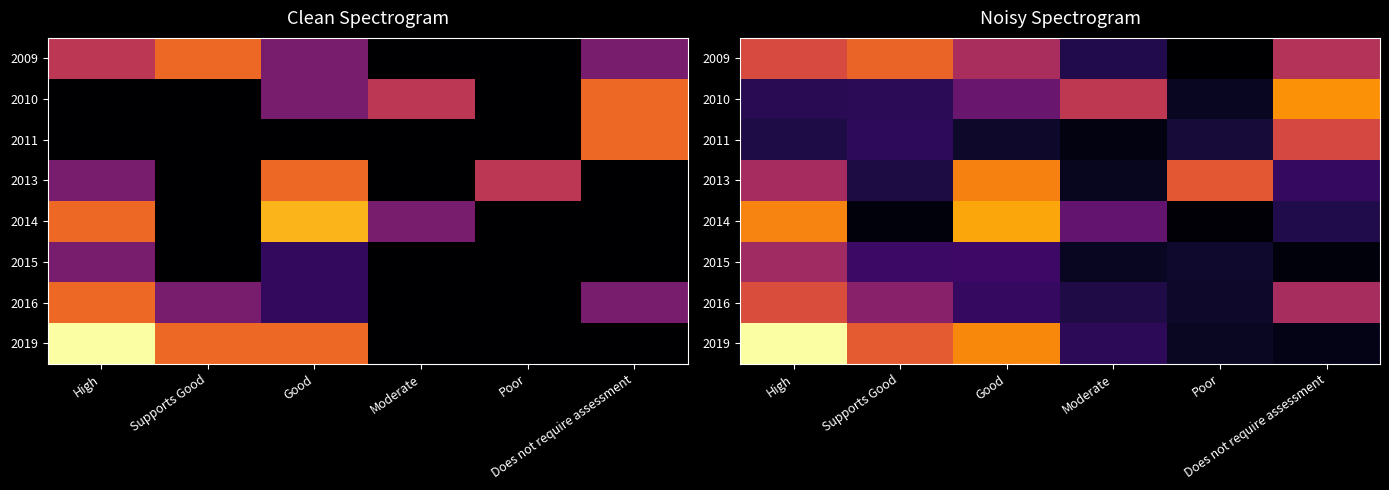

List the labels in order of 2013 value, largest first.

Good, Poor, High, Does not require assessment, Supports Good, Moderate